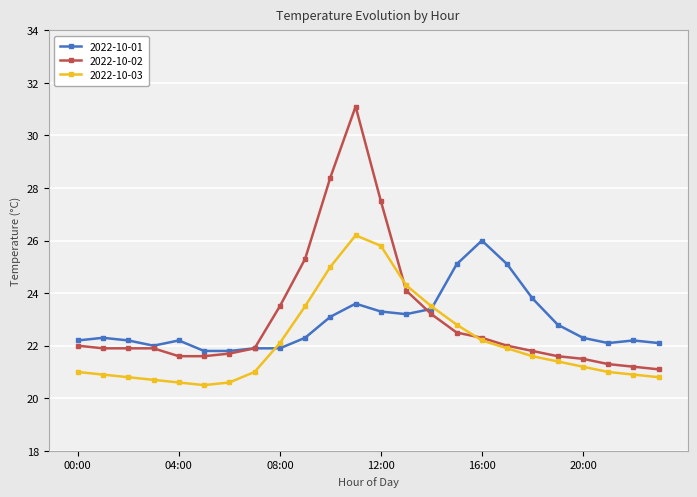

What is the value of the 2022-10-03 point at the 11th from the left?

25.0